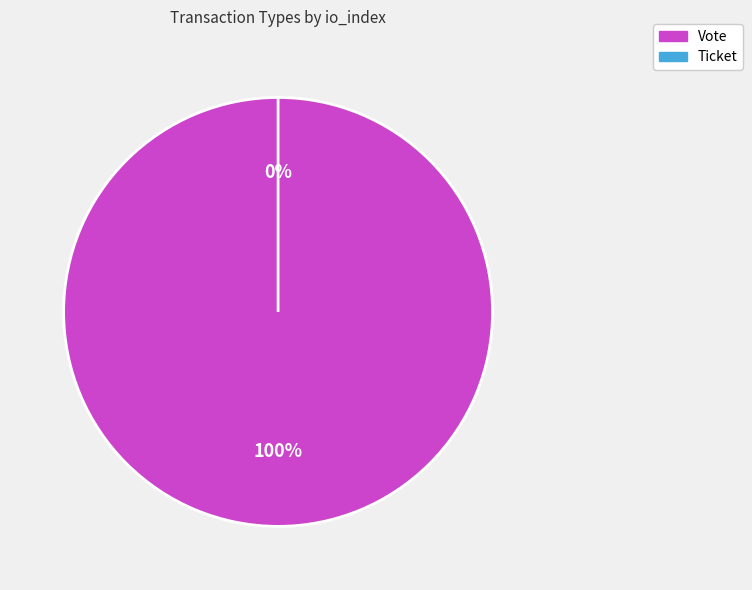

To the nearest percent, what is the combined percentage of Vote and Ticket?

100%